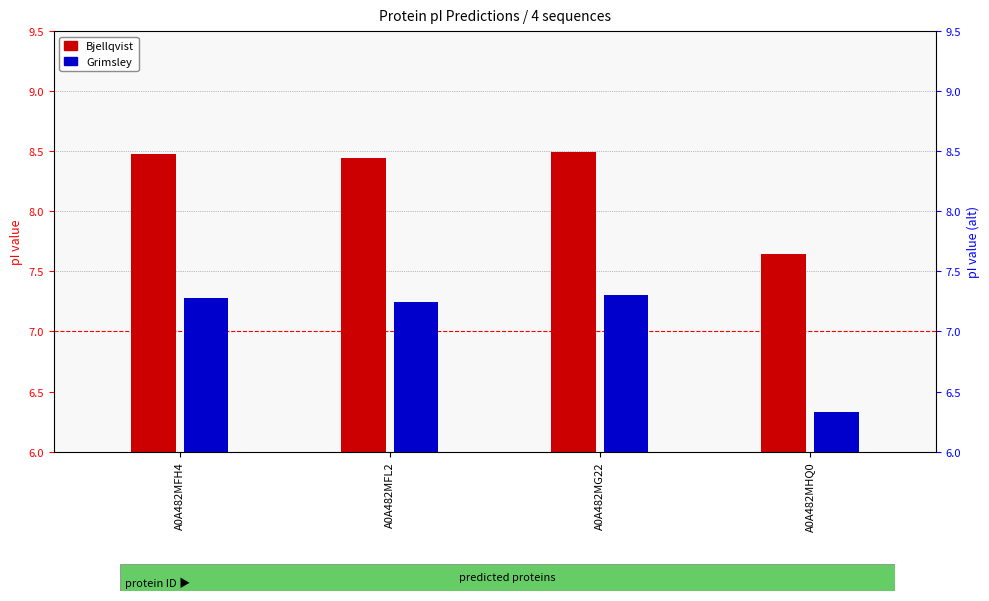

How many categories are shown in the chart?

4